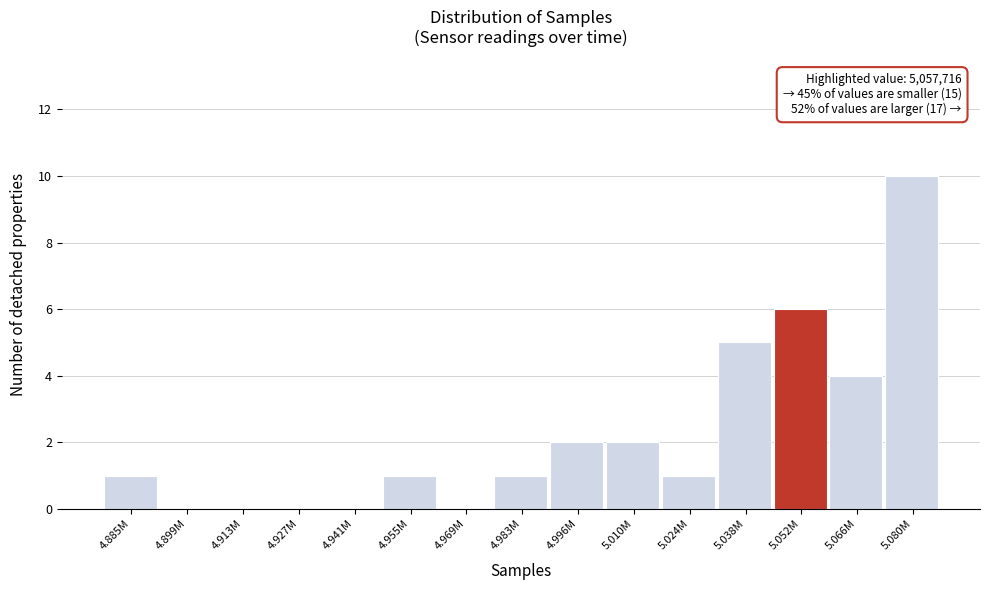

Reading right to left, list all the values displayed in this chart.

5.080M=10	5.066M=4	5.052M=6	5.038M=5	5.024M=1	5.010M=2	4.996M=2	4.983M=1	4.969M=0	4.955M=1	4.941M=0	4.927M=0	4.913M=0	4.899M=0	4.885M=1